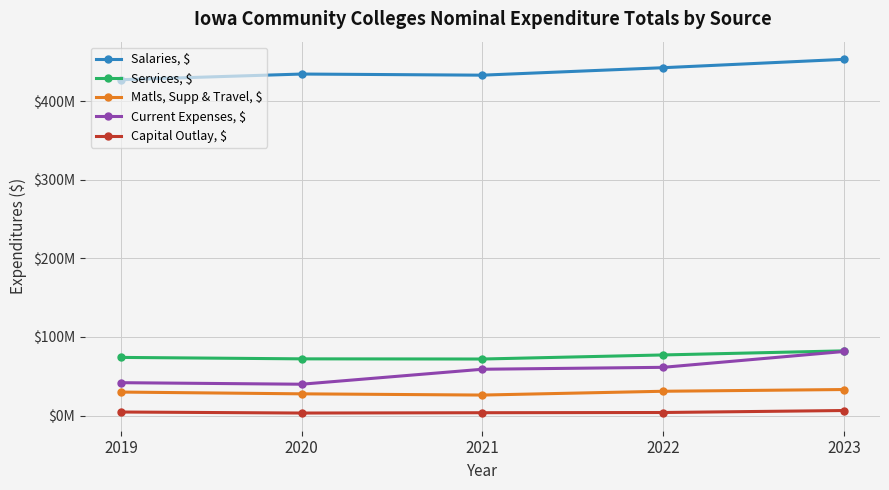

How many interior local valleys does the Capital Outlay, $ series have?

1